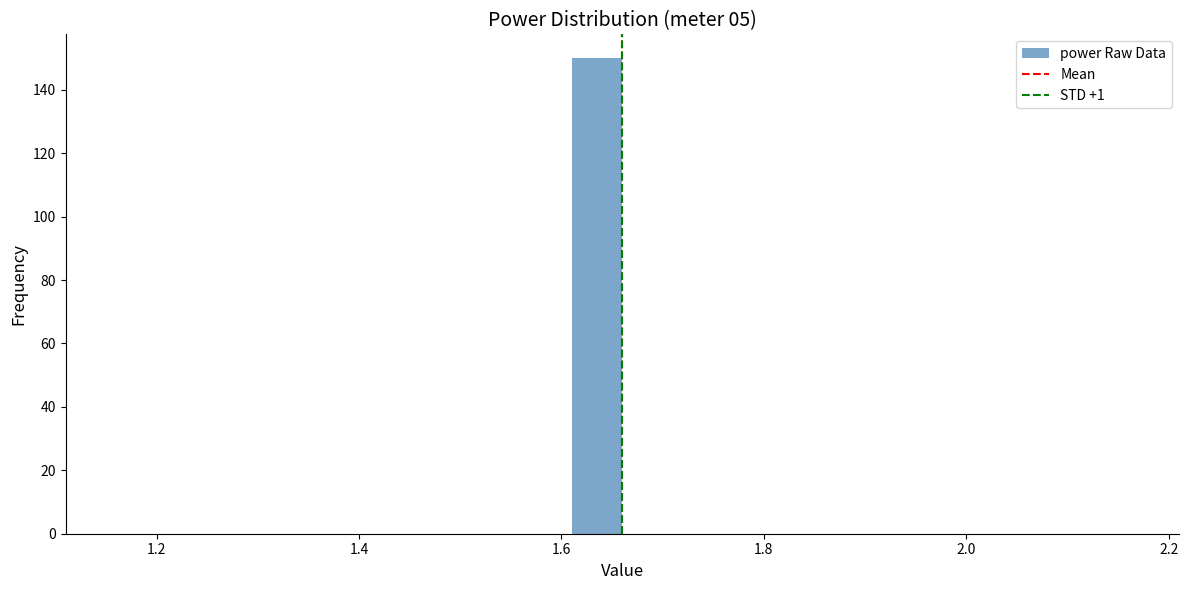

Around what value on the x-axis is the tallest bar? Give the approximate position of its centre, as read against the axis.

1.64